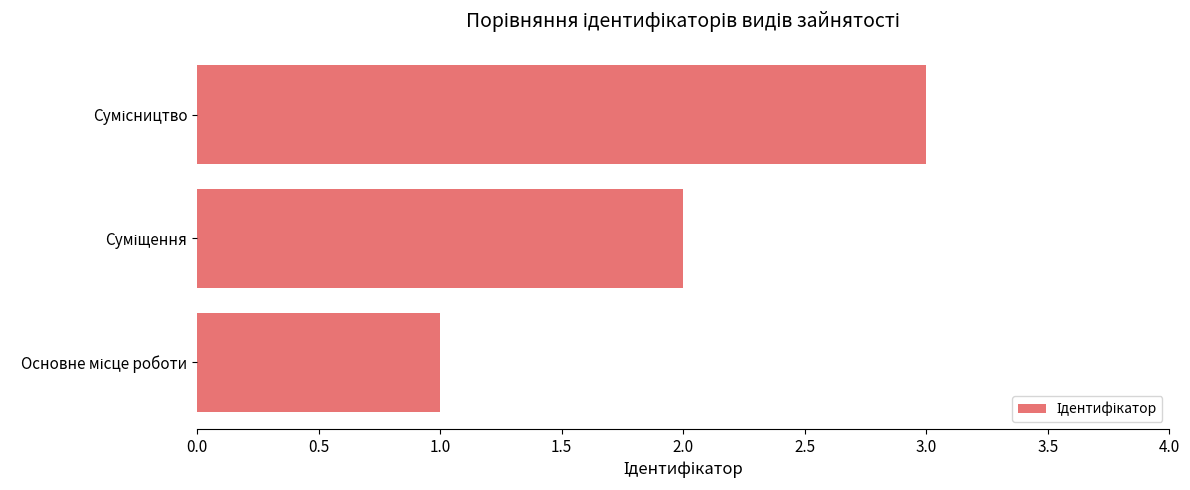

What is the maximum value shown in the chart?

3